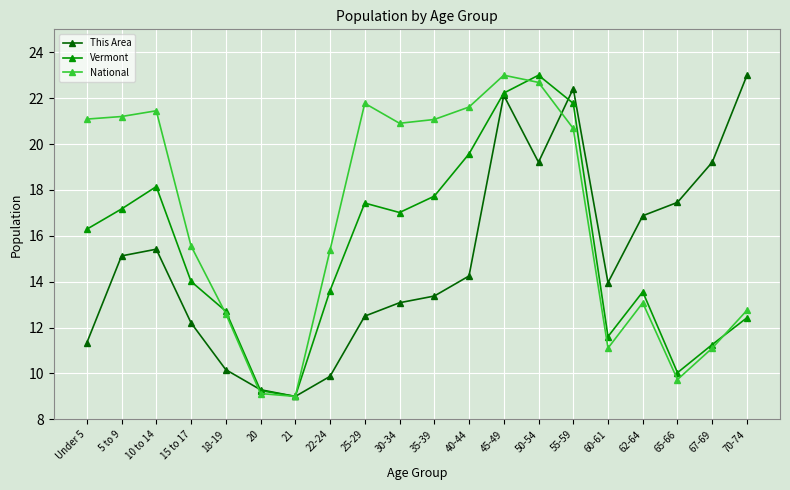

The value of This Area at 62-64 is 29.7. True or false?

False